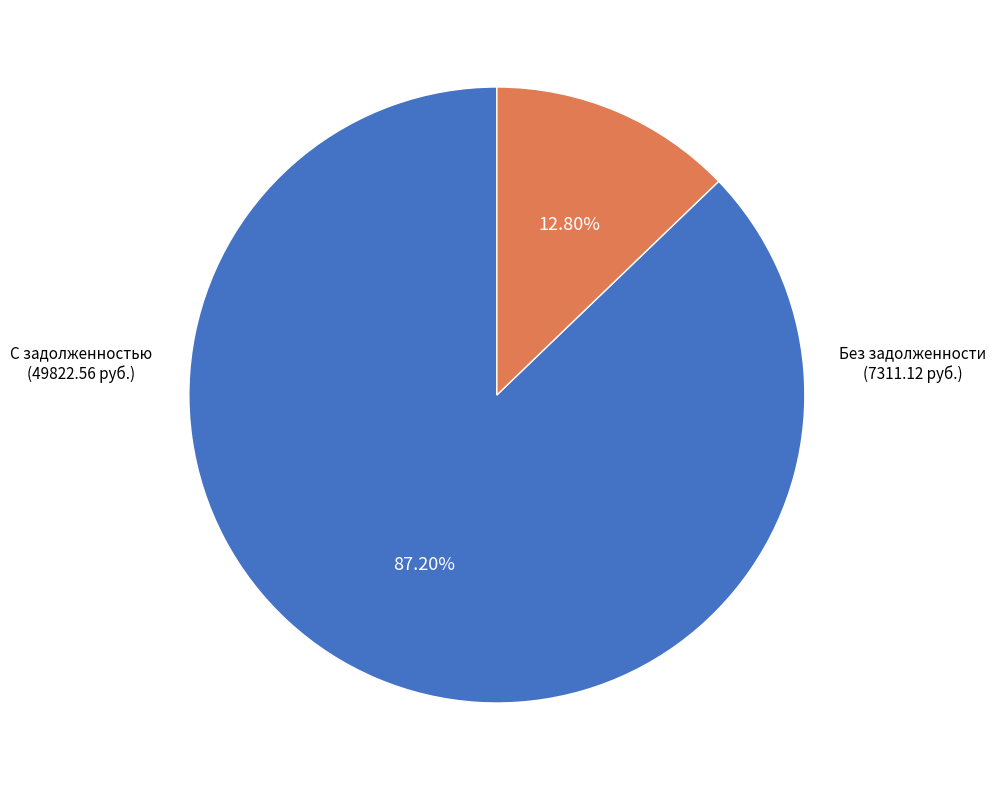

Rank the categories by value from highest to lowest.

С задолженностью, Без задолженности